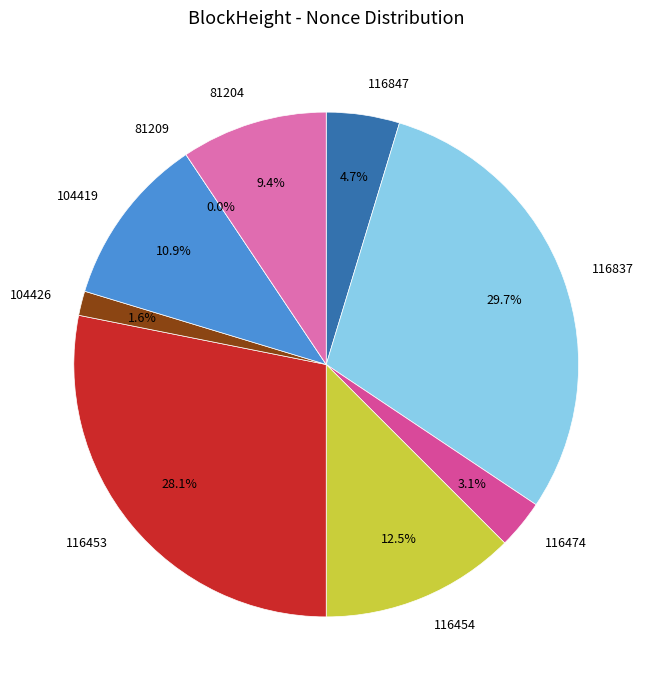

Count the number of slices in the pie.

9